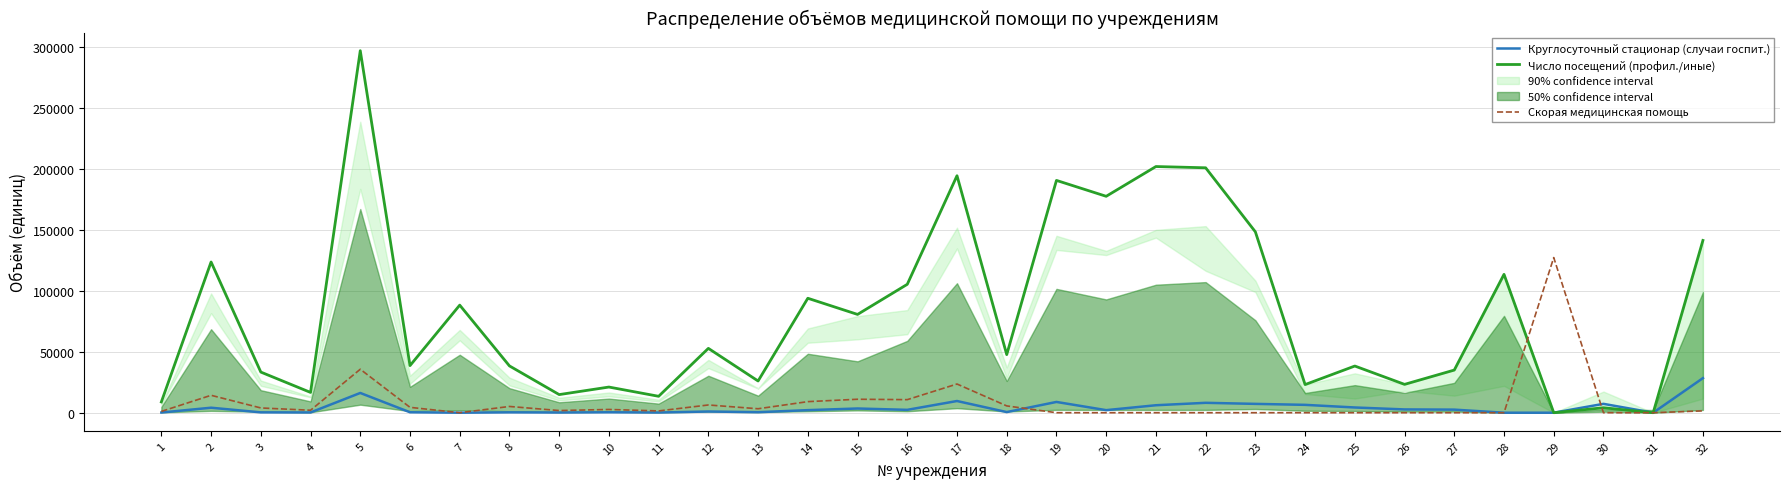

At 7, list the series in order from largest to smallest.

Число посещений (профил./иные), Круглосуточный стационар (случаи госпит.), Скорая медицинская помощь